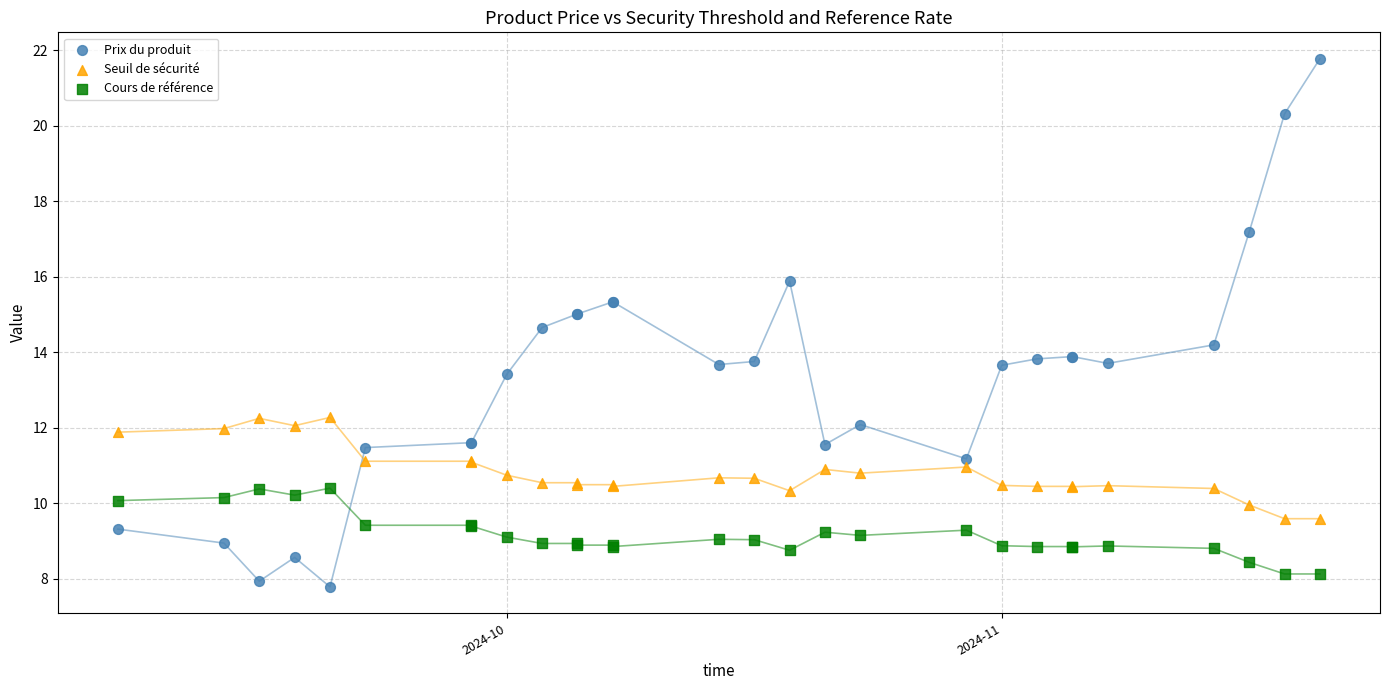

Which series has the widest spread of Y values?

Prix du produit